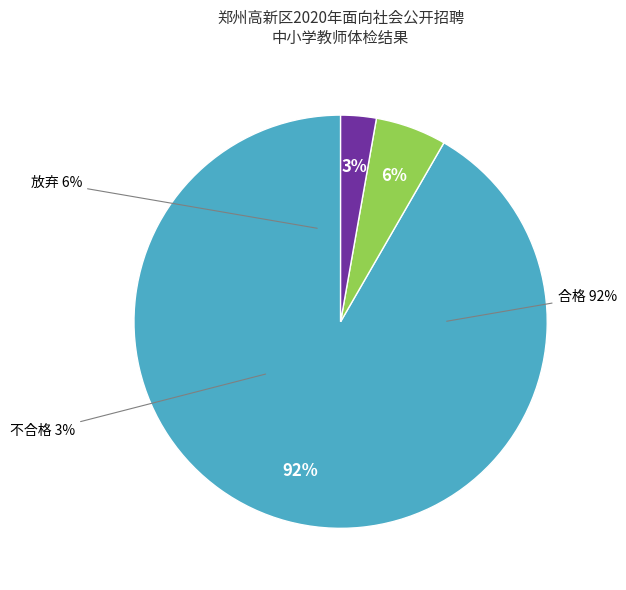

What percentage do 合格 and 不合格 together represent?

94.4%